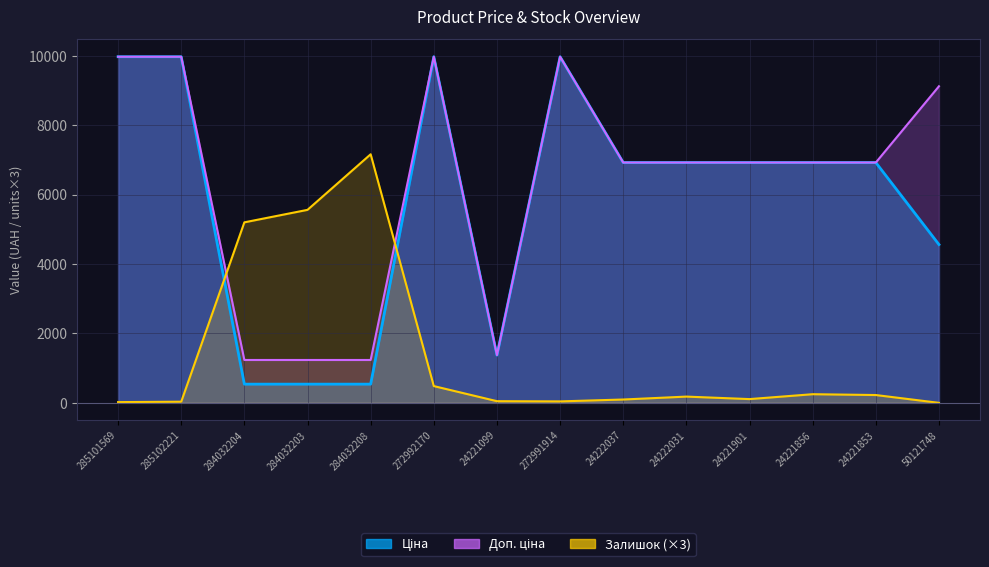

Reading right to left, list all the values displayed in this chart.

Ціна: 50121748=4561.9	24221853=6925.7	24221856=6925.7	24221901=6925.7	24222031=6925.7	24222037=6925.7	272991914=9975.0	24221099=1375.4	272992170=9975.0	284032208=539.0	284032203=539.0	284032204=539.0	285102221=9975.0	285101569=9975.0
Доп. ціна: 50121748=9123.7	24221853=6925.7	24221856=6925.7	24221901=6925.7	24222031=6925.7	24222037=6925.7	272991914=9975.0	24221099=1375.0	272992170=9975.0	284032208=1235.4	284032203=1235.4	284032204=1235.4	285102221=9975.0	285101569=9975.0
Залишок: 50121748=0.0	24221853=225.0	24221856=249.0	24221901=108.0	24222031=180.0	24222037=96.0	272991914=42.0	24221099=48.0	272992170=483.0	284032208=7164.0	284032203=5562.0	284032204=5202.0	285102221=33.0	285101569=21.0